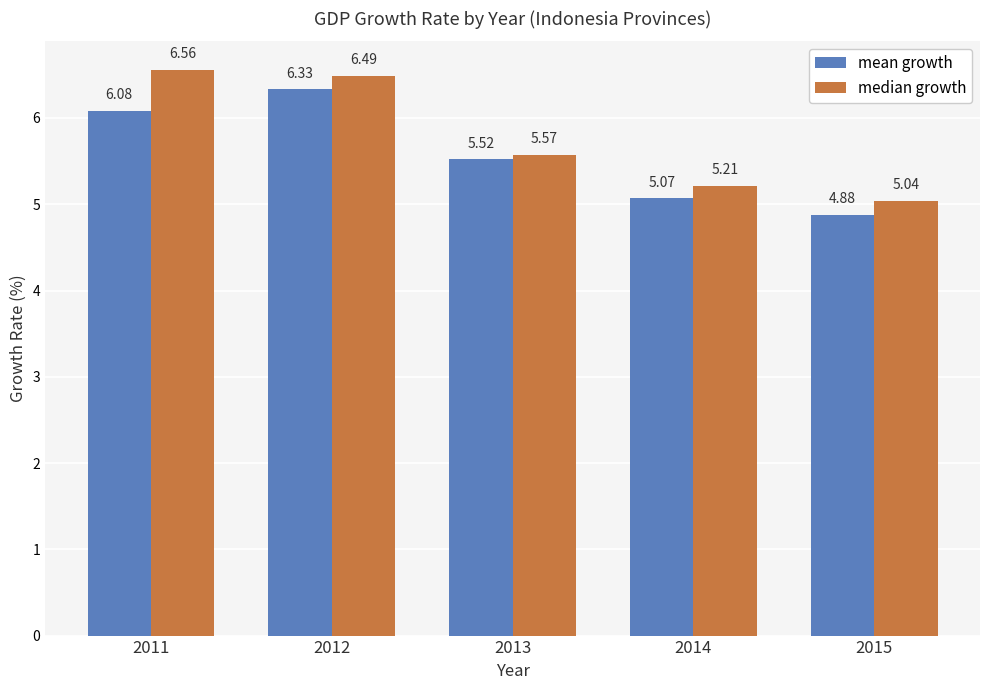

Is the value of median growth at 2012 greater than the value of mean growth at 2012?

Yes